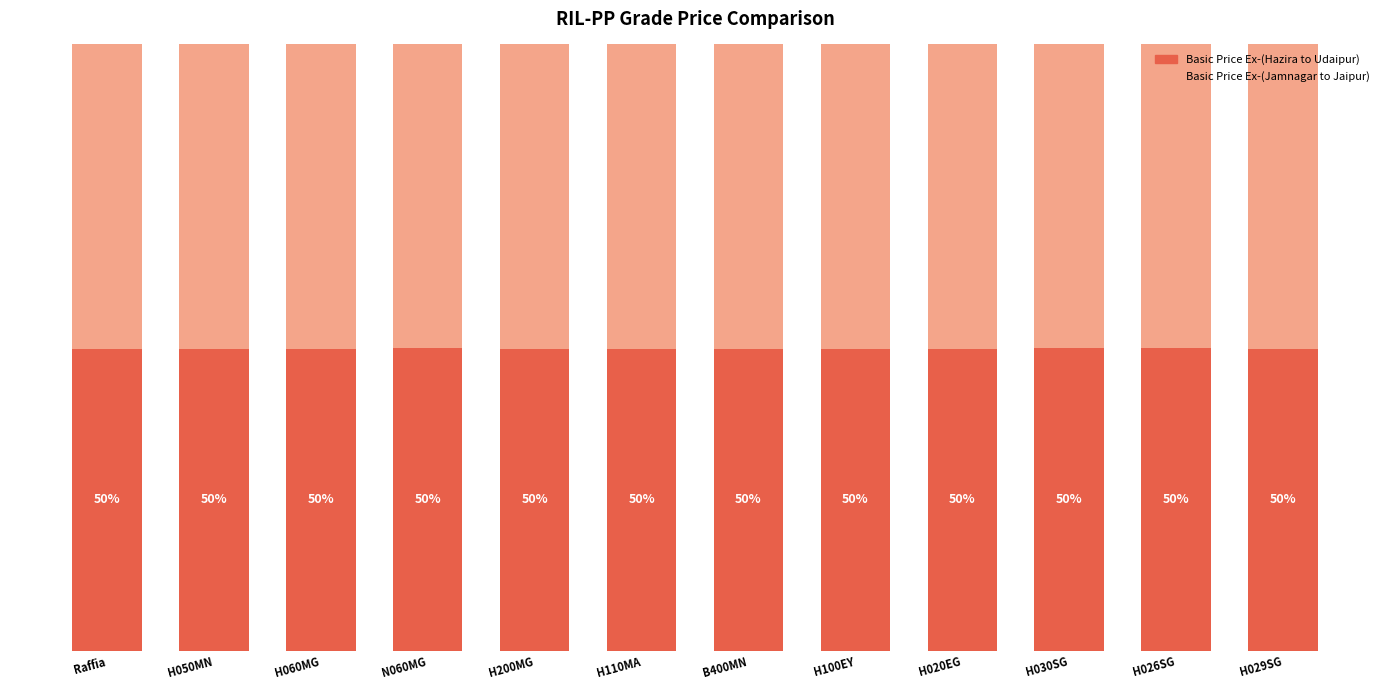

At which label is Basic Price Ex-(Hazira to Udaipur) closest to 49?

H200MG